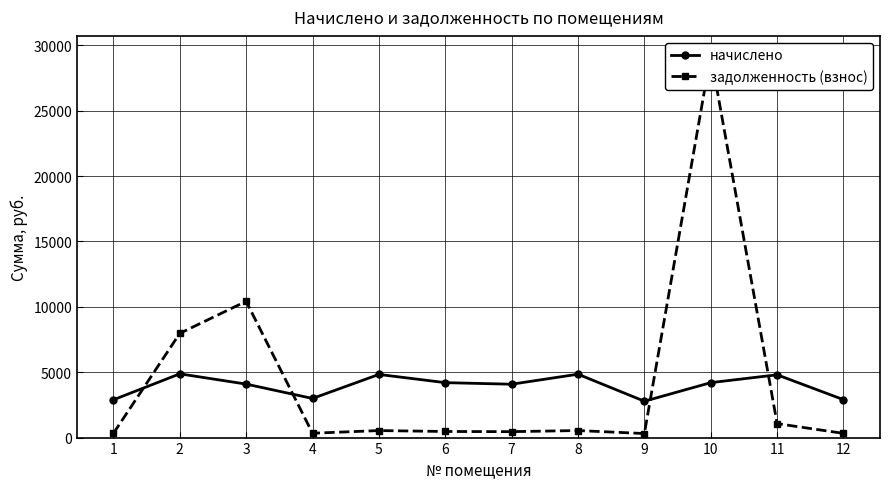

At how many categories does at least one series exceed 17178?

1